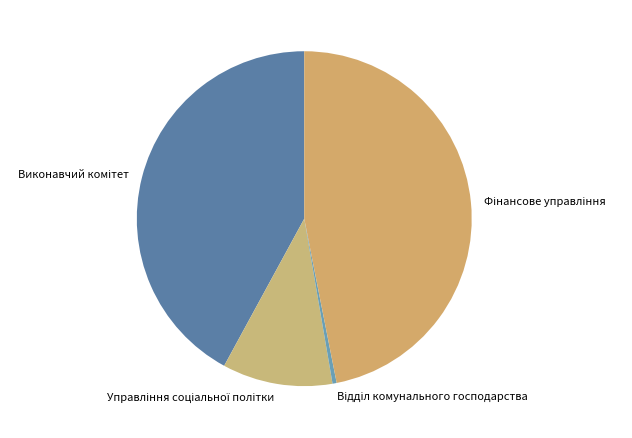

Is there any slice that represents more than half of the pie?

No